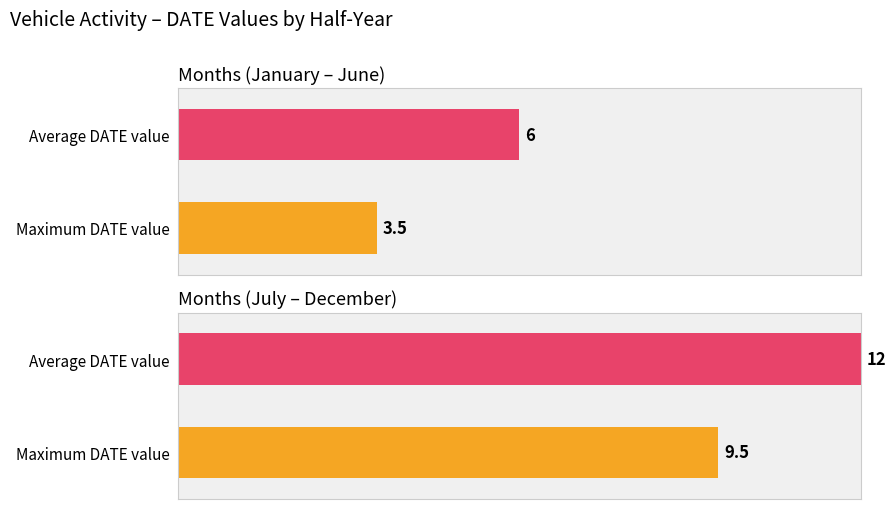

Which series has the widest spread of values?

Average utilization